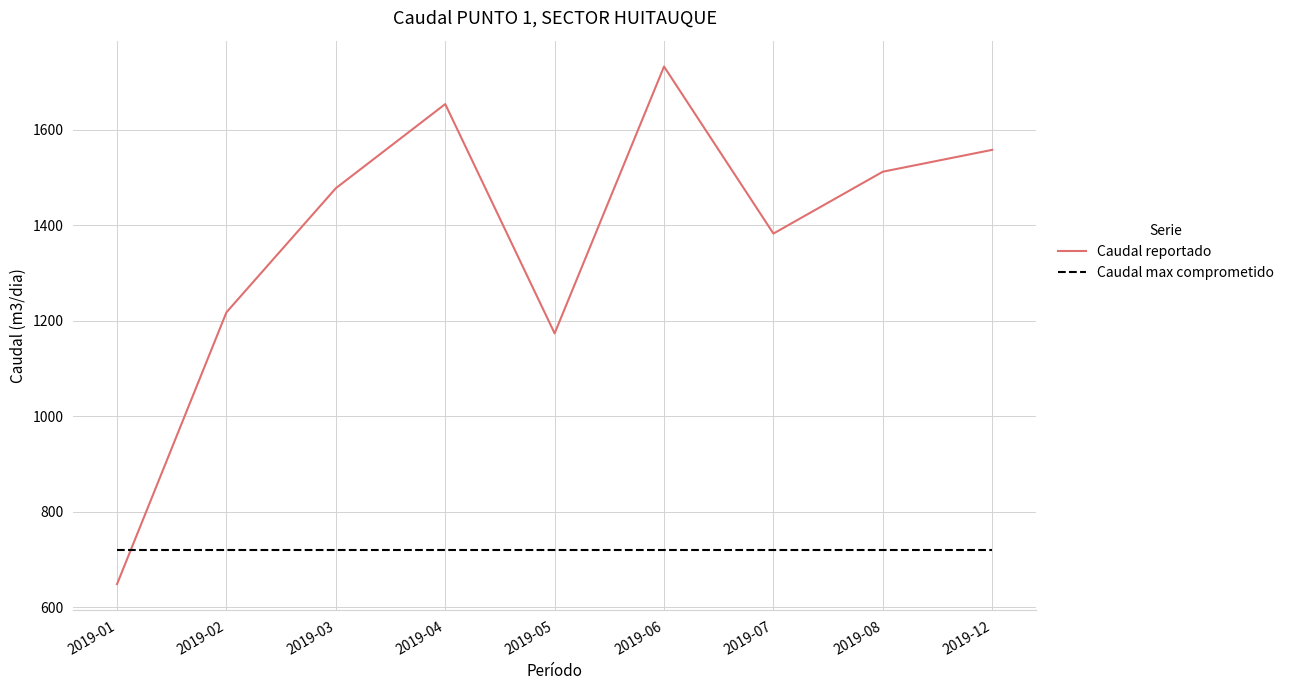

How many distinct data groups are displayed?

2